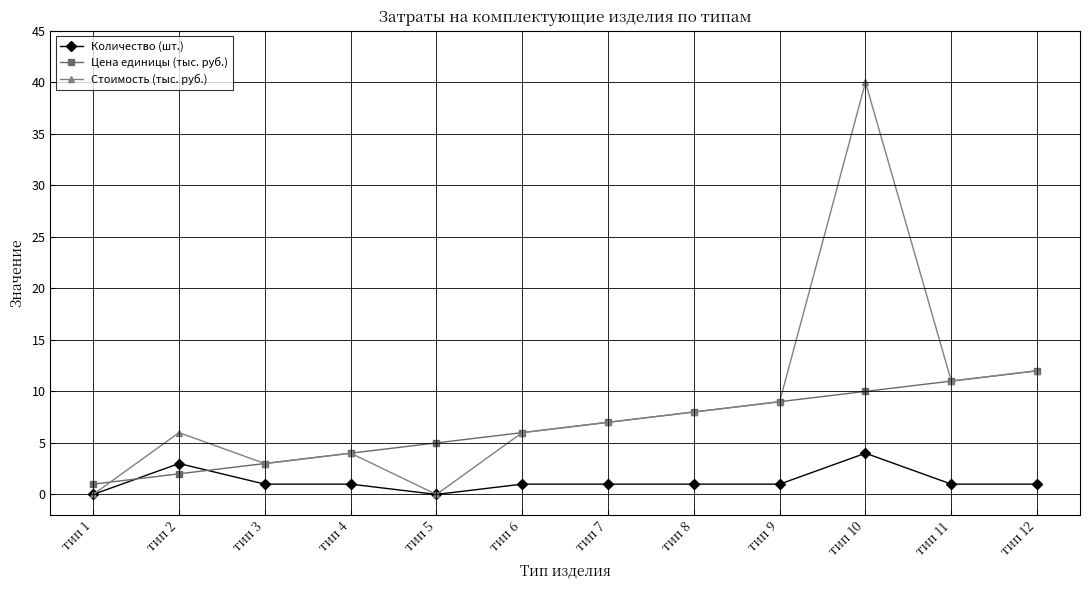

Does the chart have visible grid lines?

Yes